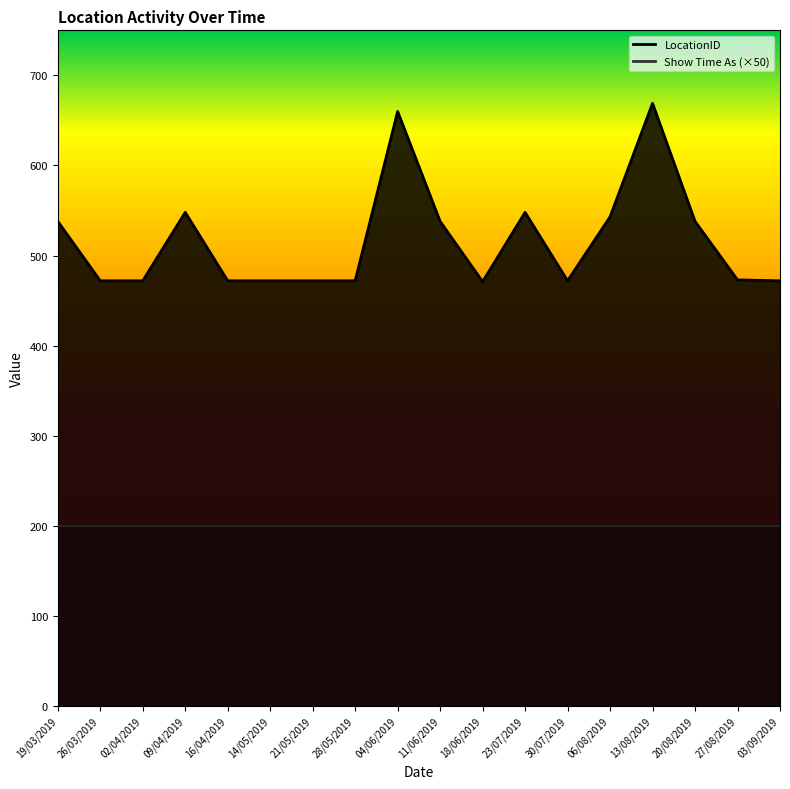

Reading left to right, list all the values displayed in this chart.

538	472	472	548	472	472	472	472	660	538	471	548	472	543	669	538	473	472